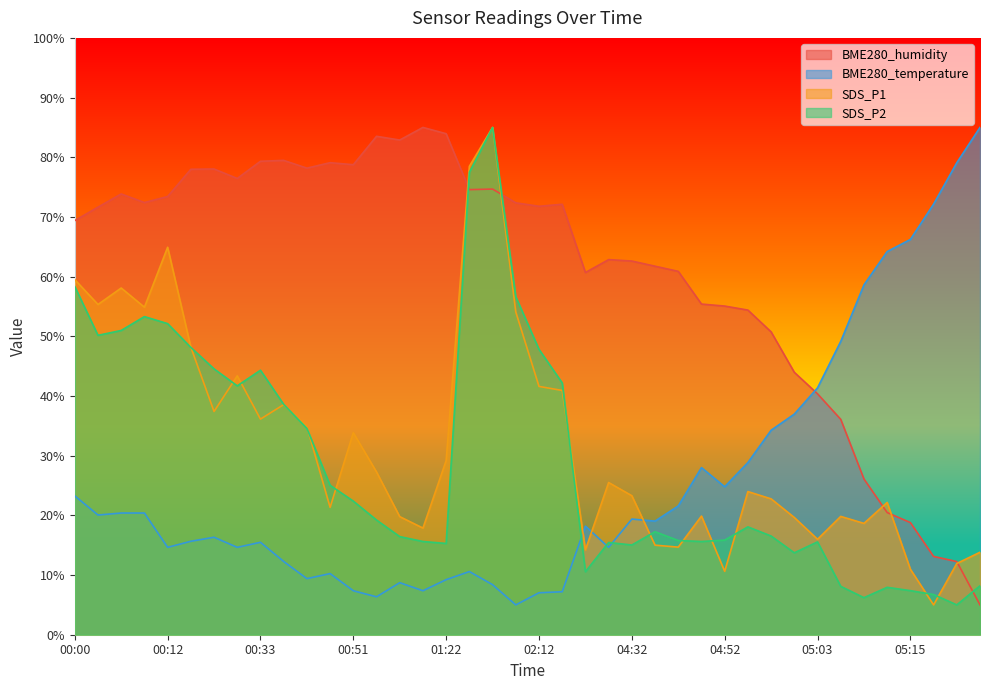

Between 00:17 and 00:12, which is larger?

00:17